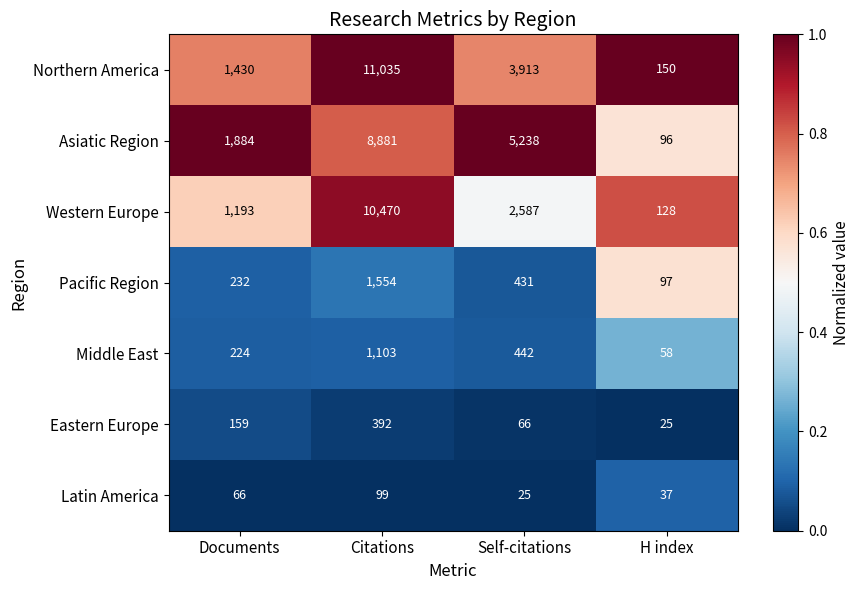

The value of Eastern Europe at Citations is 392. True or false?

True